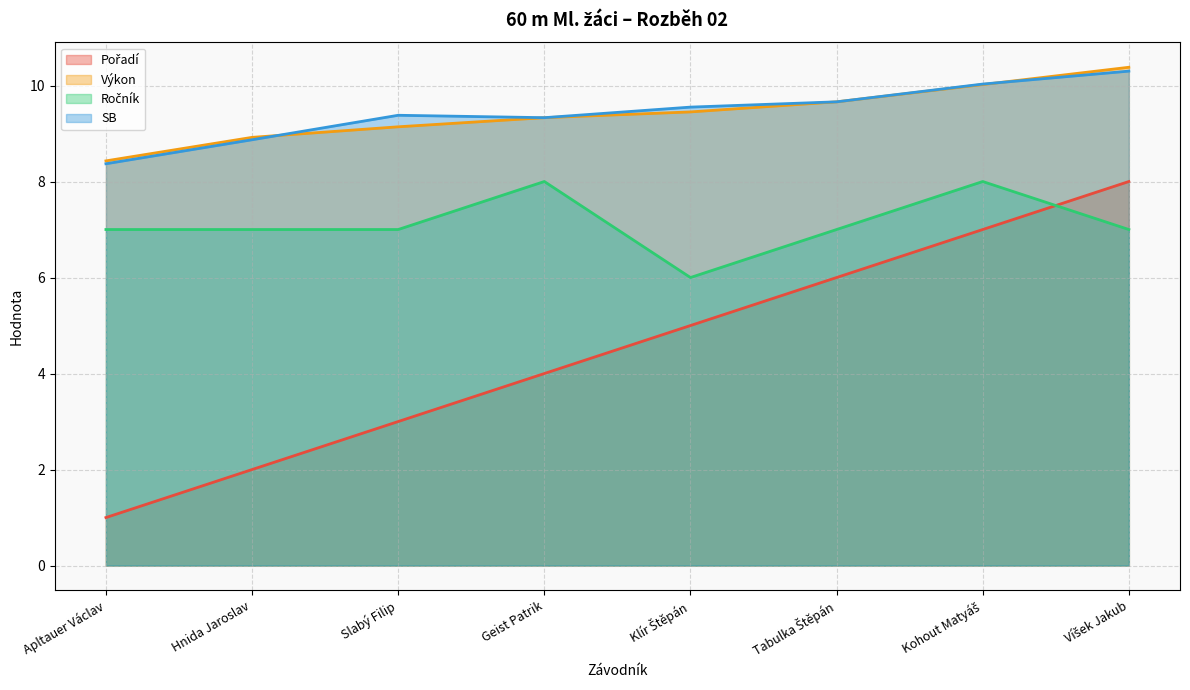

What is the sum of the SB values at Slabý Filip and Tabulka Štěpán?

19.0